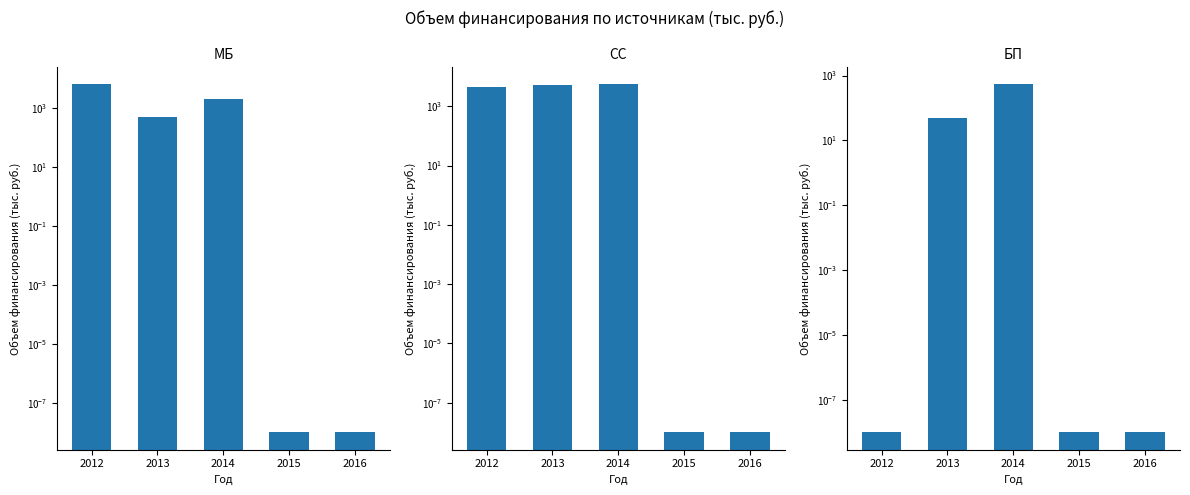

Reading left to right, transcribe all the data shown in this chart.

МБ: 6450.0	507.4	1995.4	0.0	0.0
СС: 4590.0	5045.0	5447.0	0.0	0.0
БП: 0.0	47.6	530.3	0.0	0.0